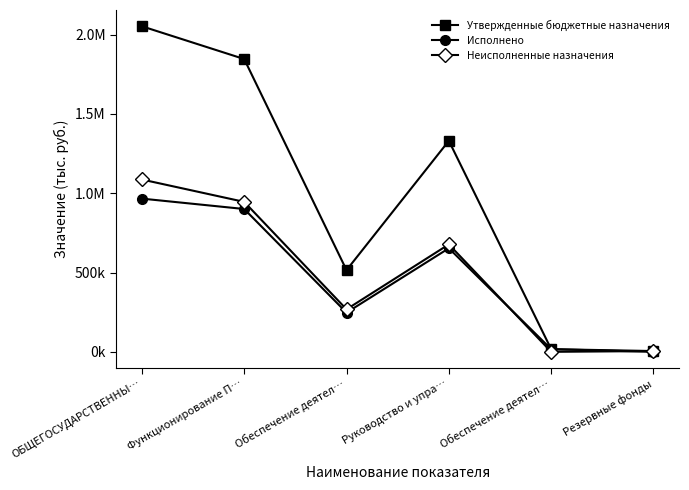

What is the maximum value for Исполнено?

966231.3